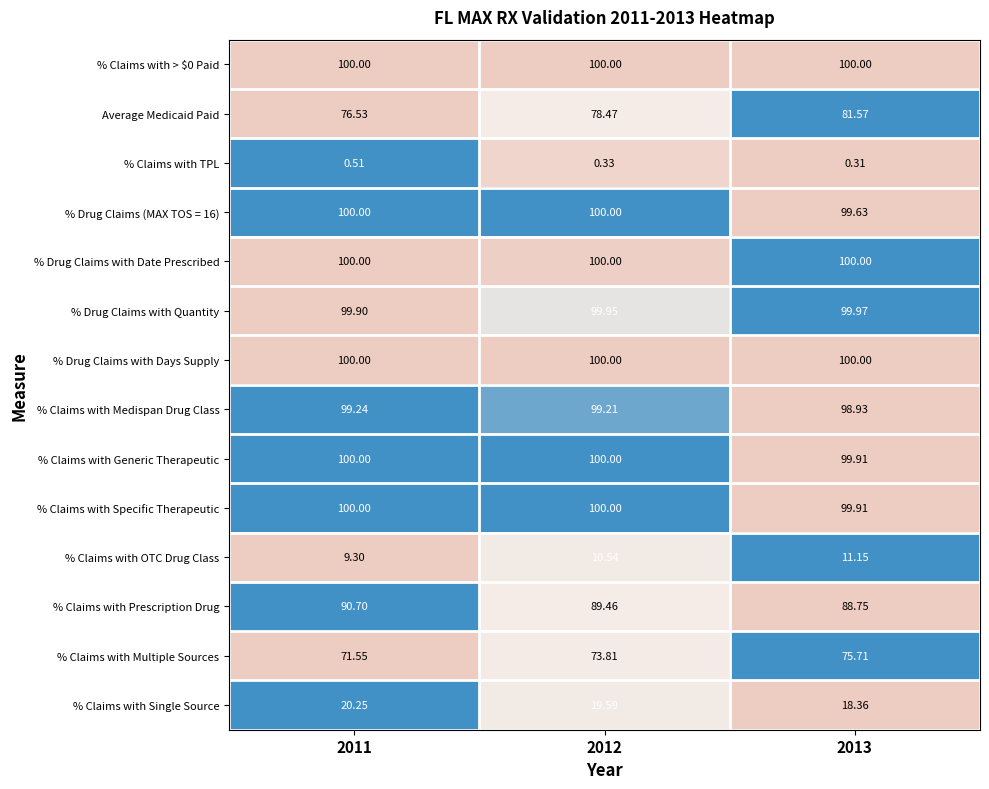

Is the value of % Claims with TPL at 2012 greater than the value of % Claims with Single Source at 2012?

No